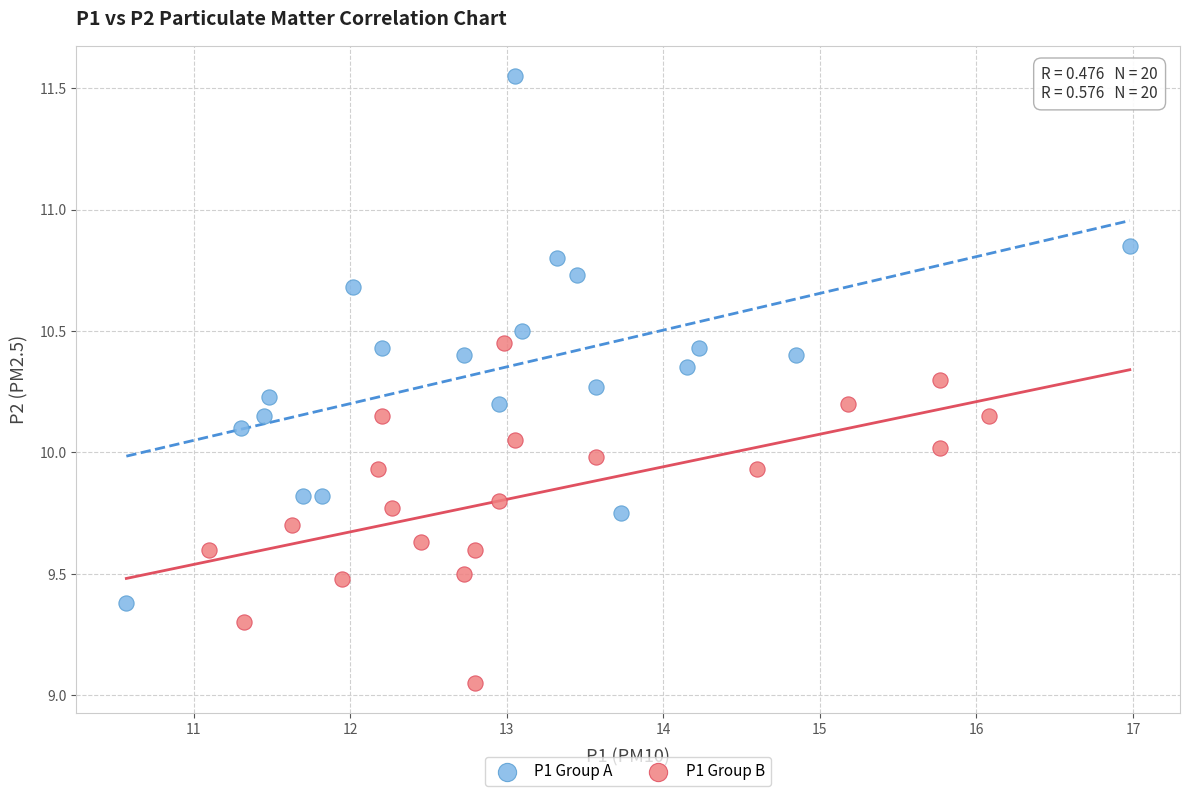

Which series contains the highest Y value?

P1 Group A